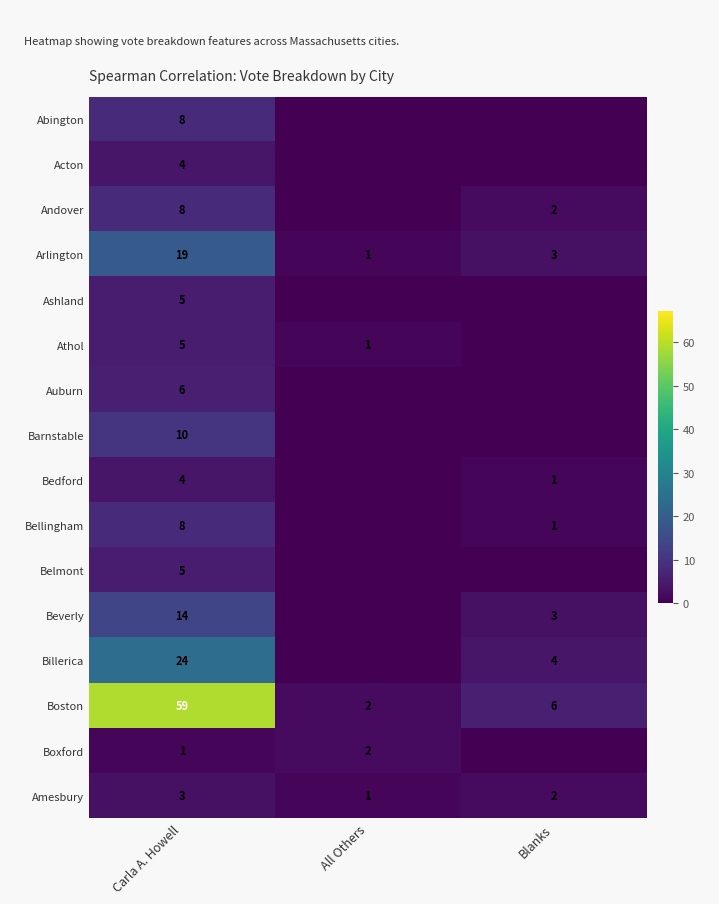

True or false: Andover has a value of 8 at Carla A. Howell.

True